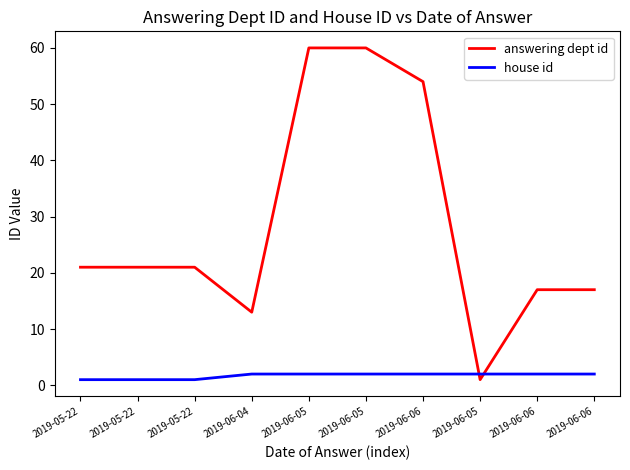

Does the chart have visible grid lines?

No